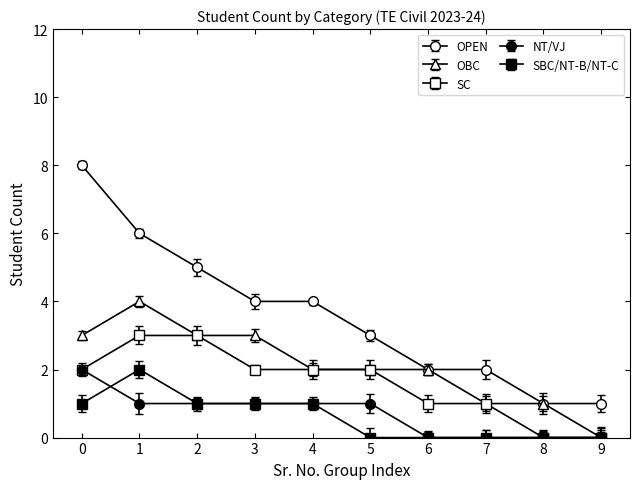

The value of NT/VJ at 7 is -1. True or false?

False